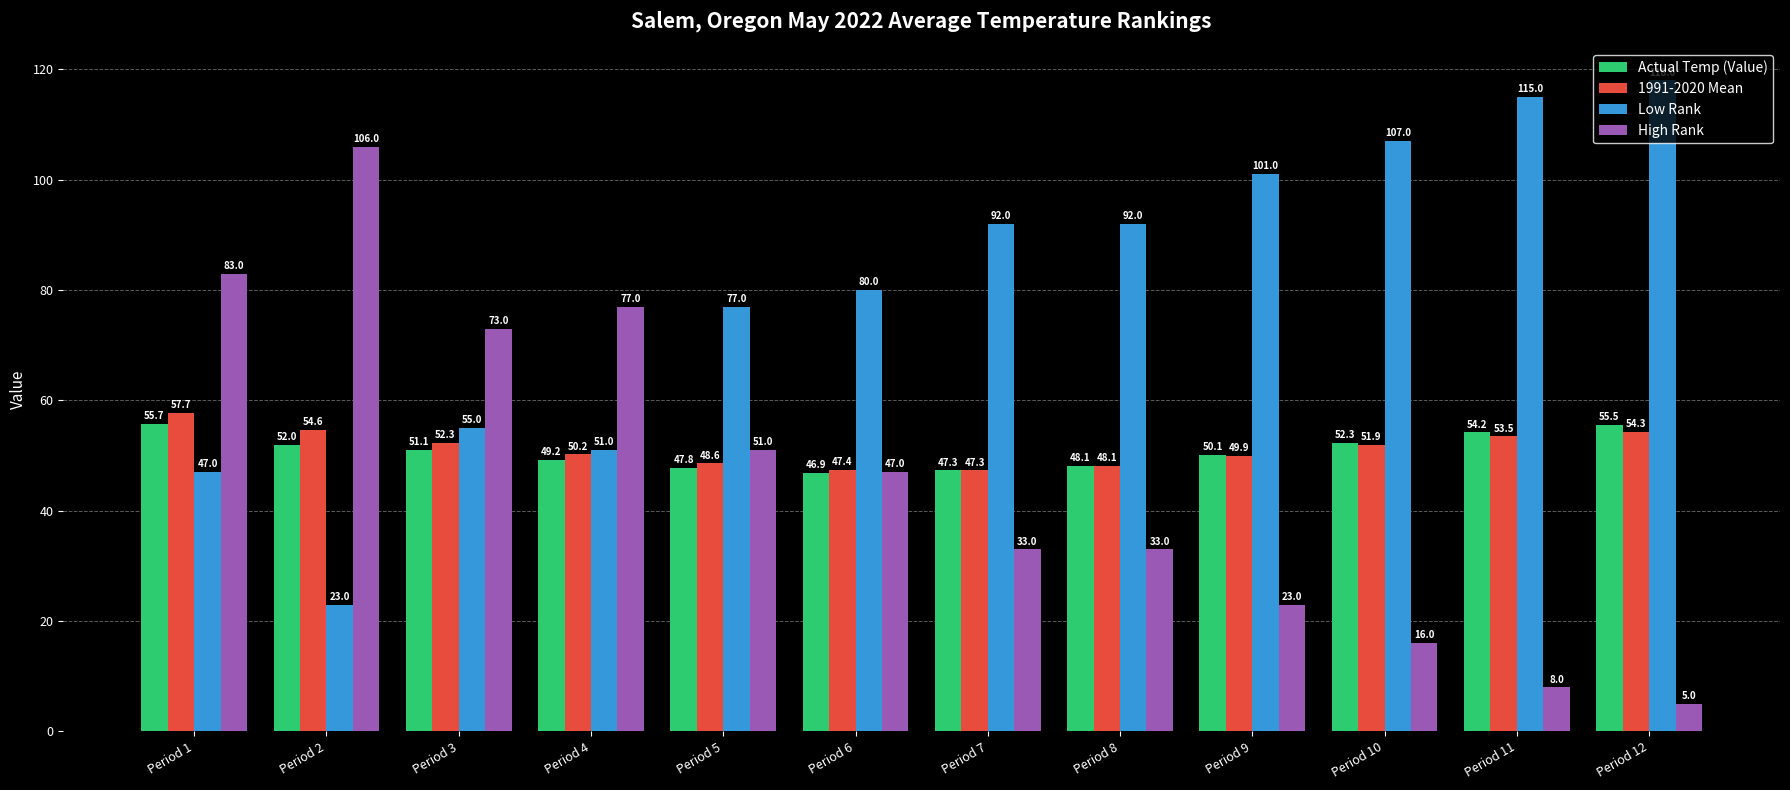

How many bars are there in total?

48